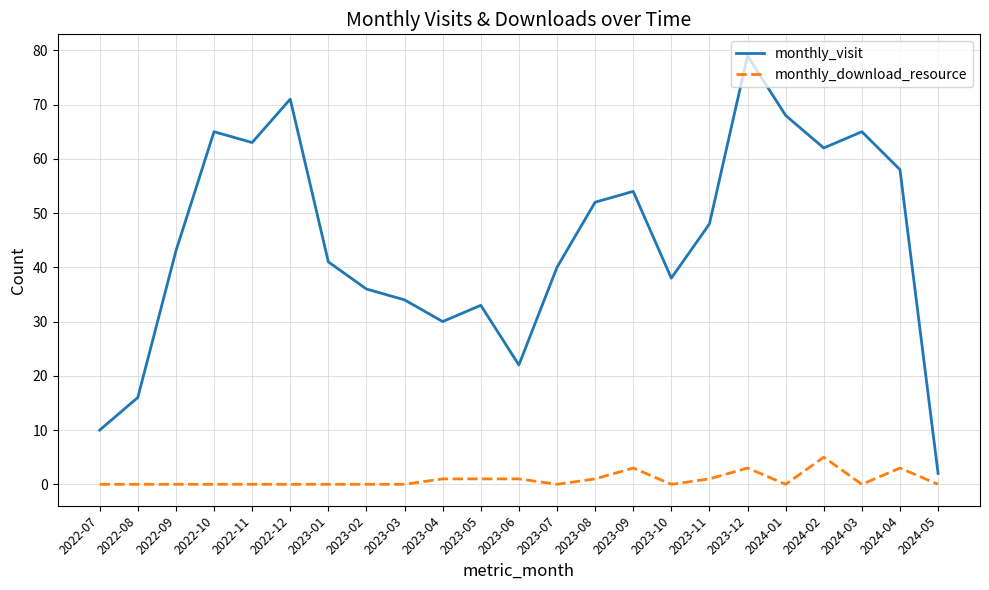

Rank the series by their average value, from highest to lowest.

monthly_visit, monthly_download_resource